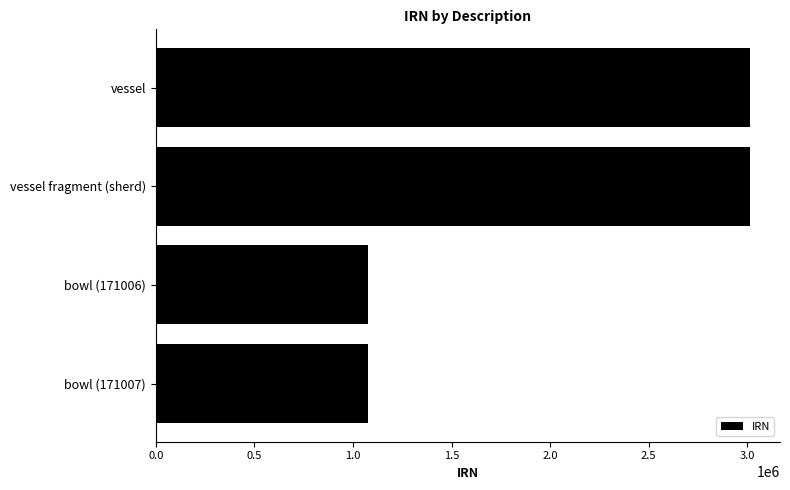

What is the minimum value shown in the chart?

1074016